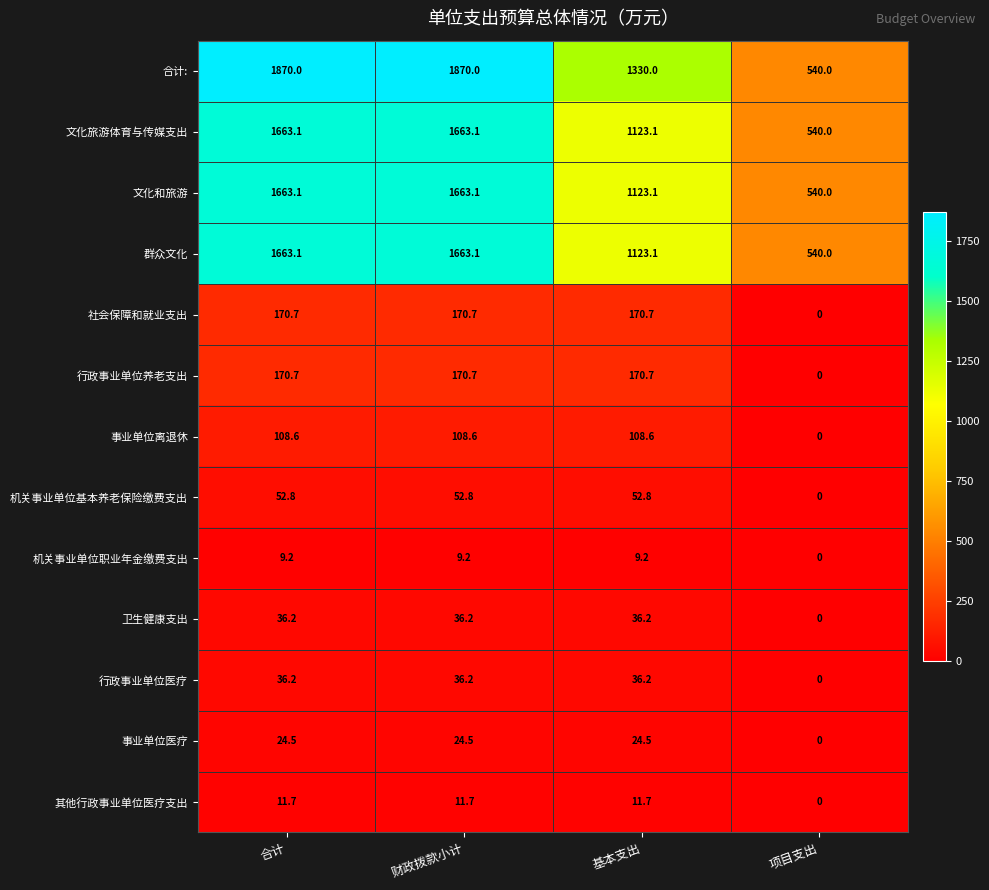

Which series has the largest total across all categories?

合计: